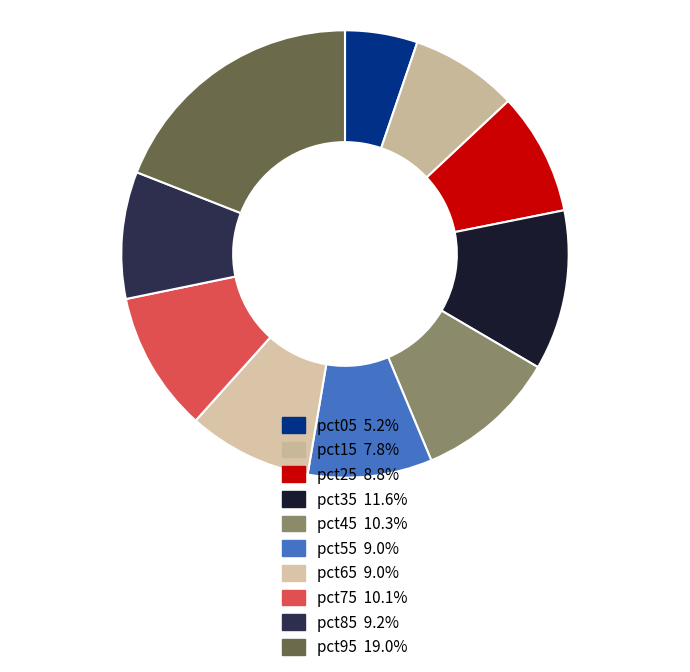

How many slices are in this pie chart?

10